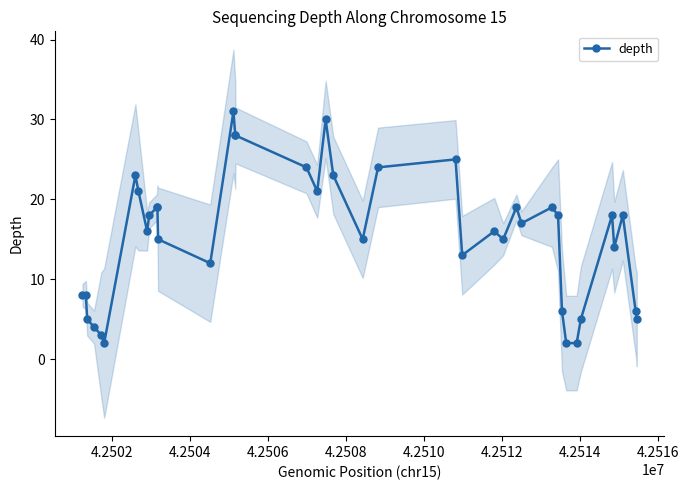

Is this an area chart (filled region under the line)?

No